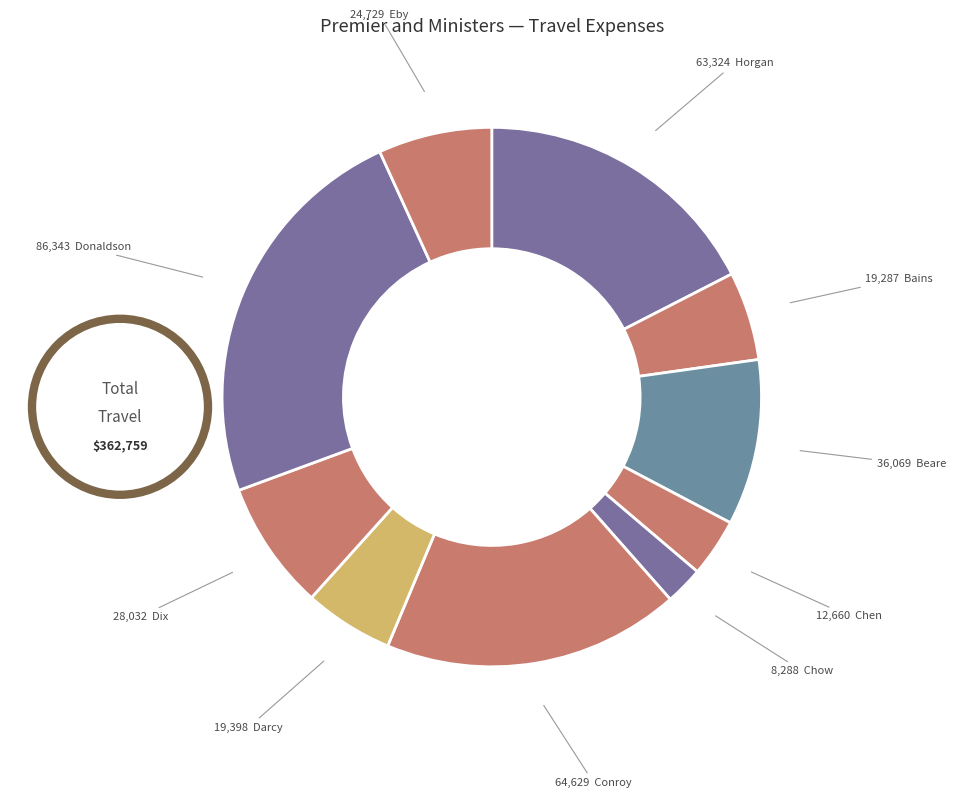

To the nearest percent, what is the average slice percentage?

10%